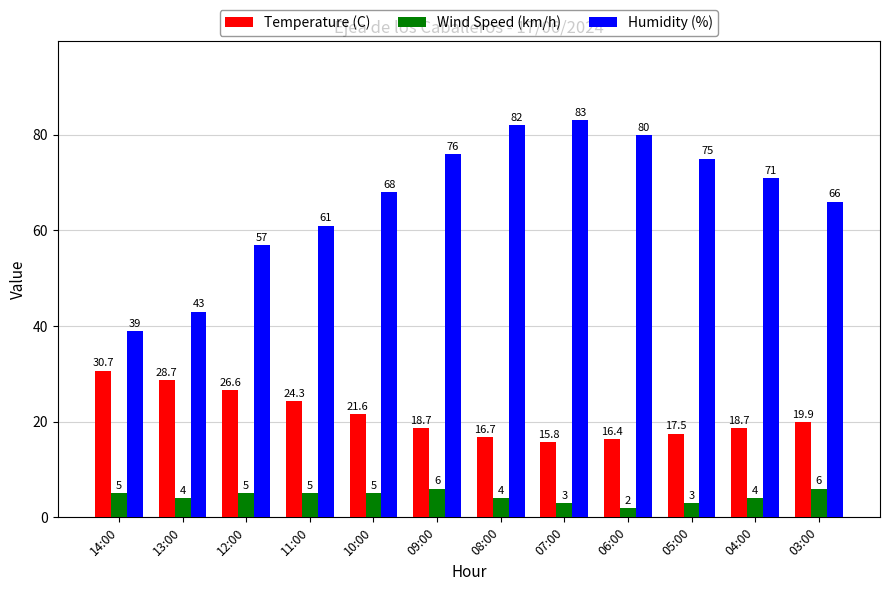

True or false: Humidity (%) has a value of 129.5 at 07:00.

False